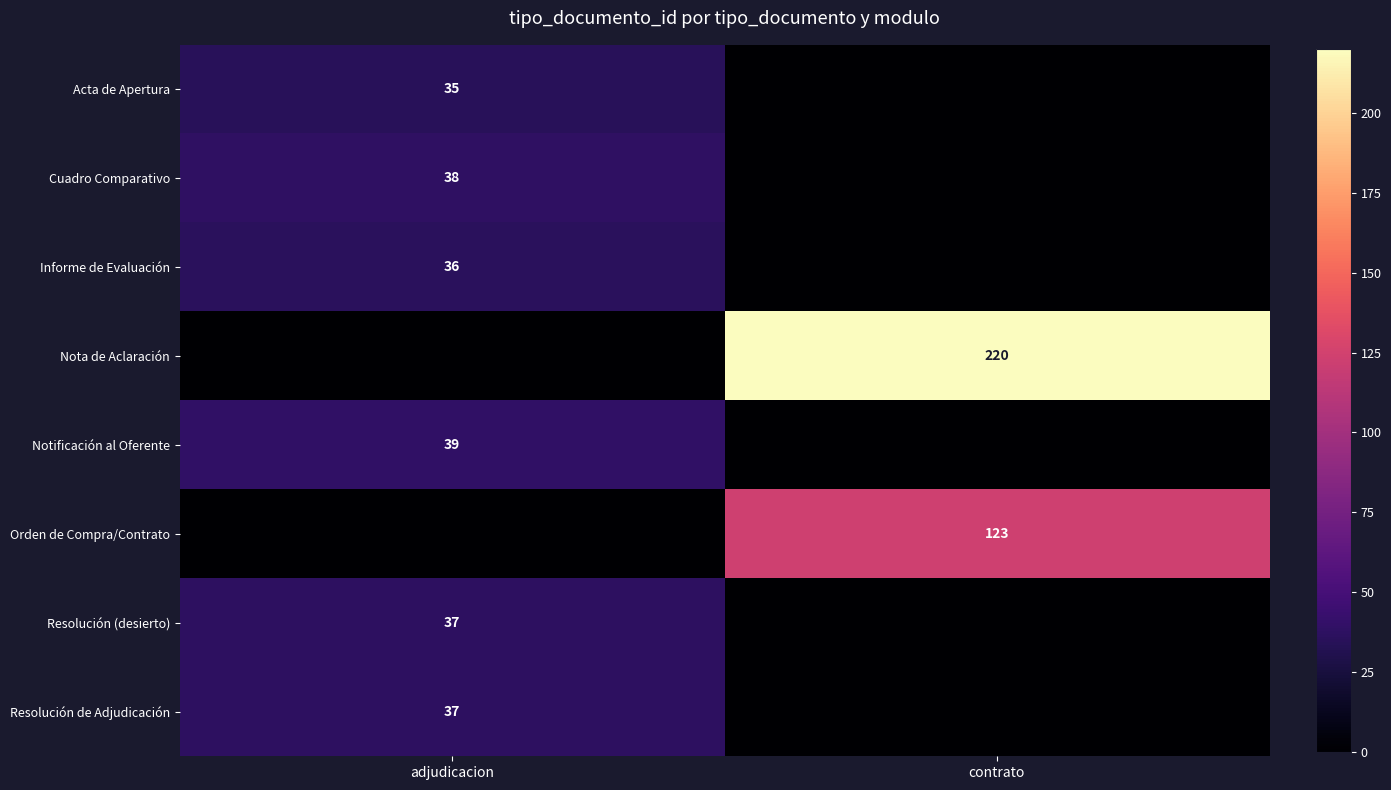

True or false: Cuadro Comparativo has a value of 59 at adjudicacion.

False